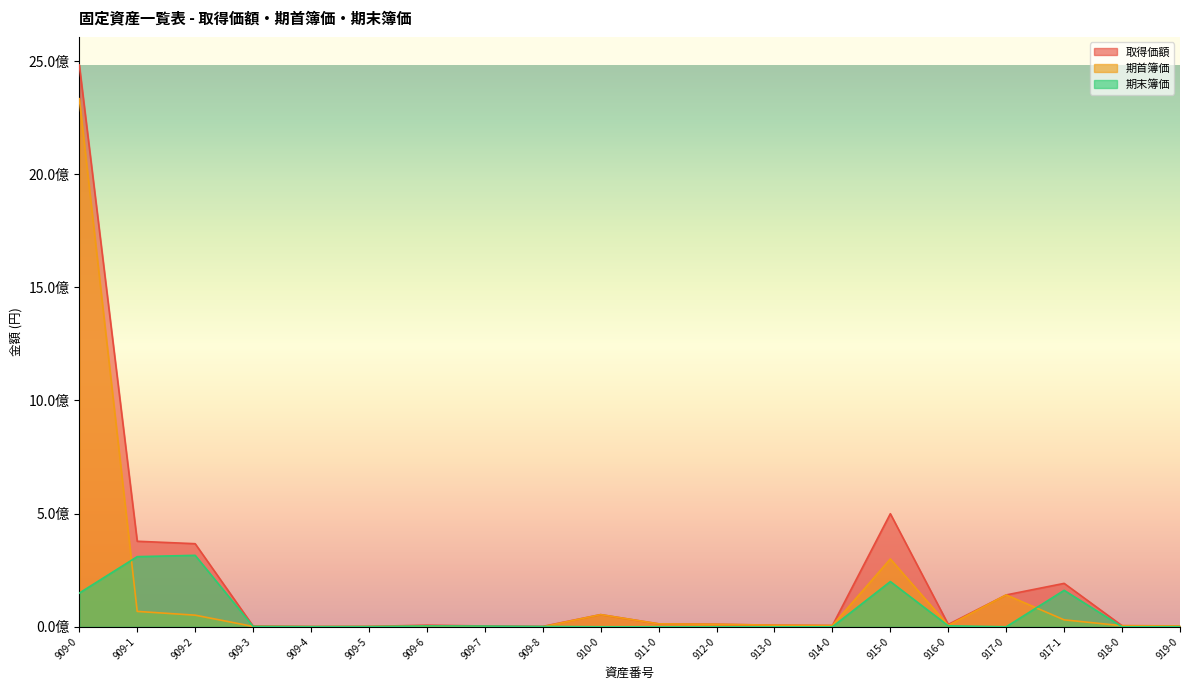

Is it true that 期首簿価 equals 140840946 at 917-0?

True